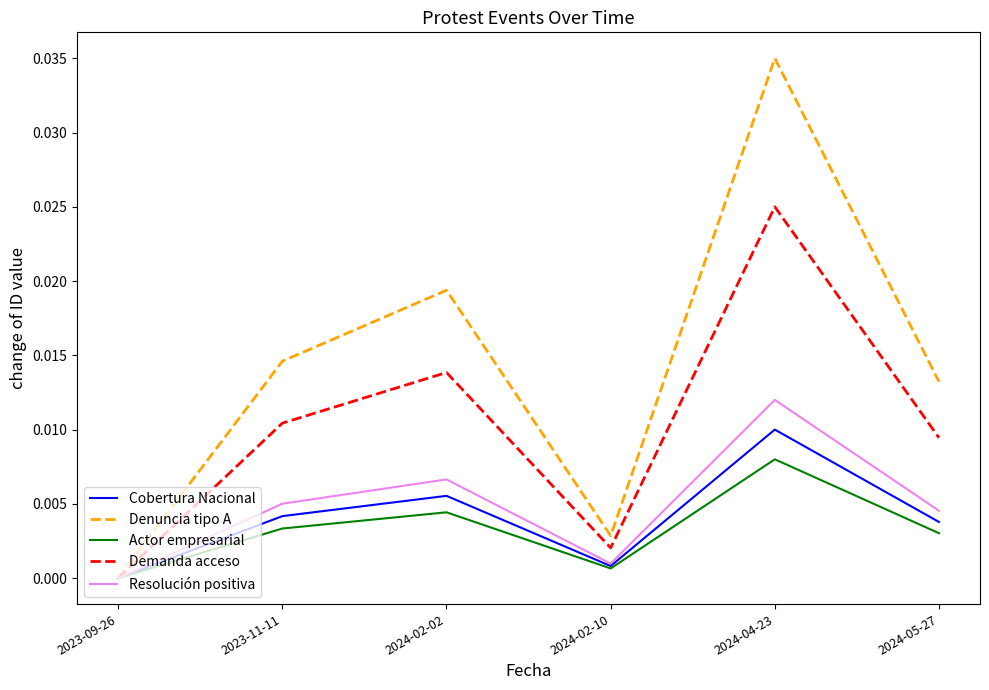

How many lines are shown in the chart?

5